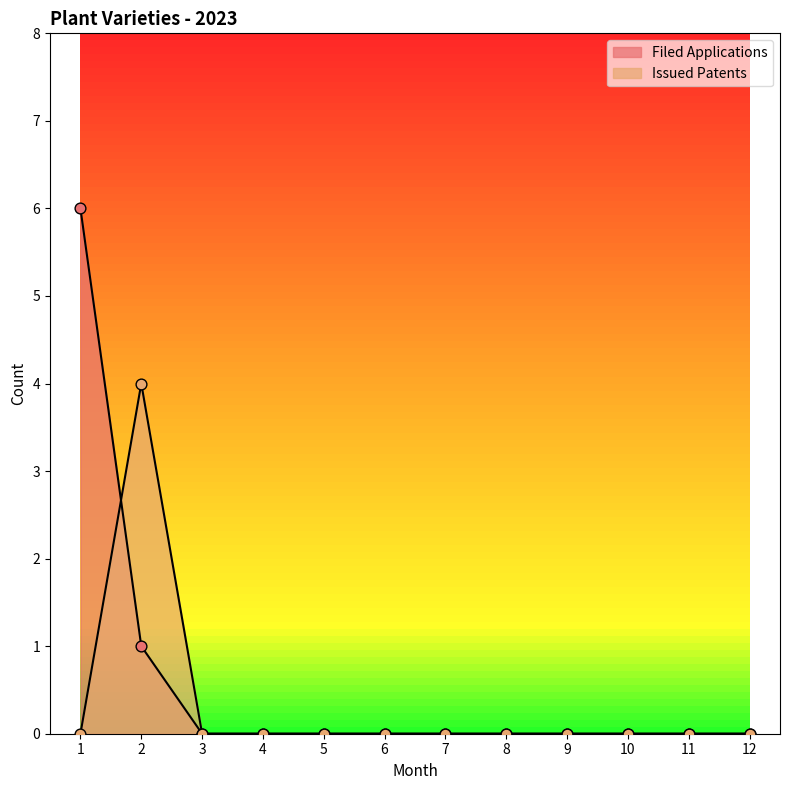

What are all the series names shown in the legend?

Filed Applications, Issued Patents